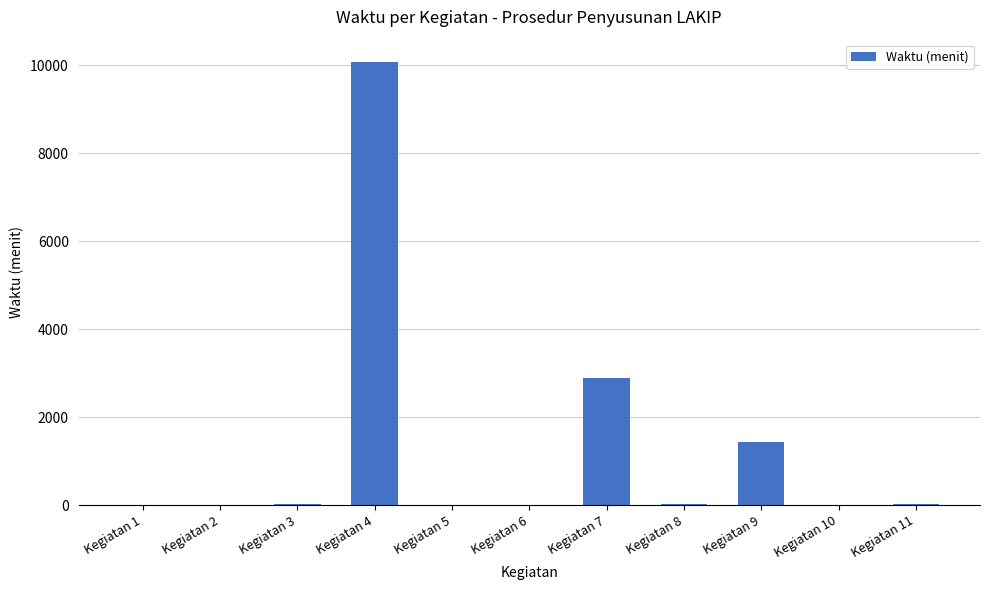

What is the change in value from Kegiatan 4 to Kegiatan 7?

-7200